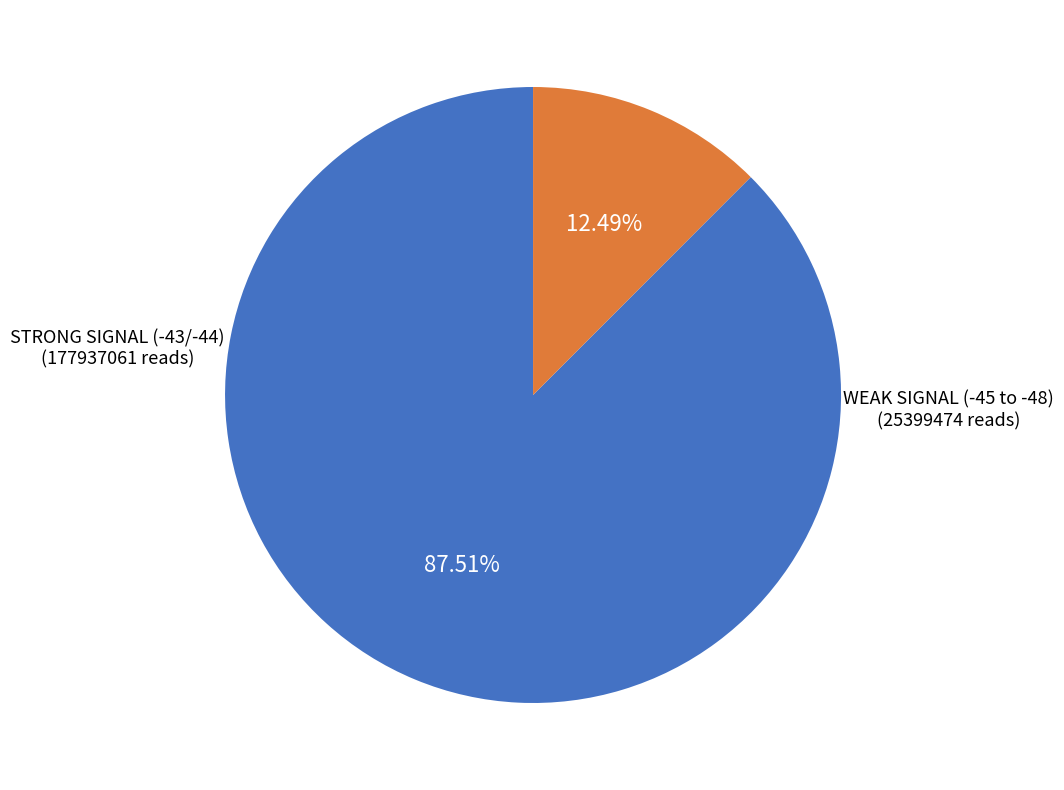

Does any single category account for the majority?

Yes